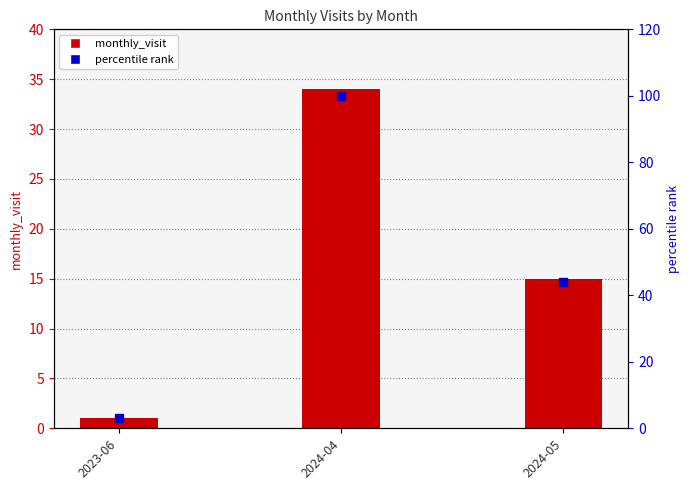

Which series has the largest total across all categories?

percentile rank